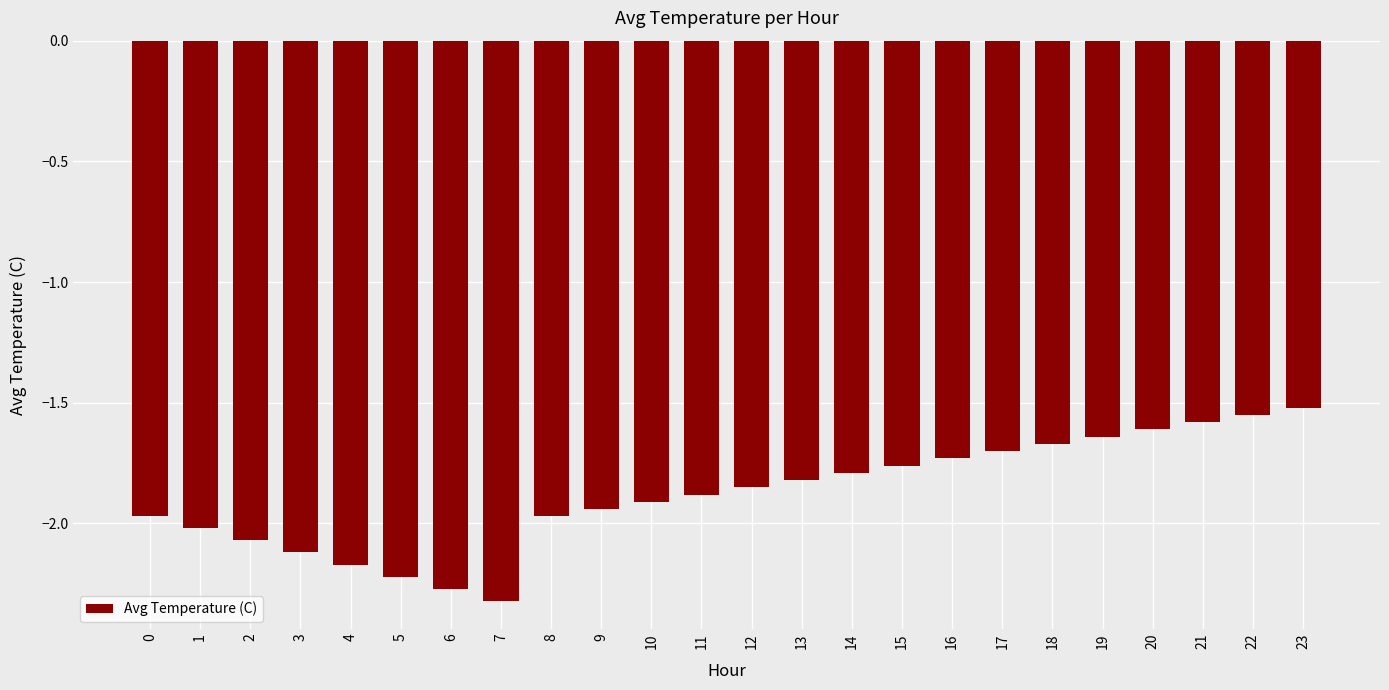

Is it true that the value at 10 is -1.9?

True